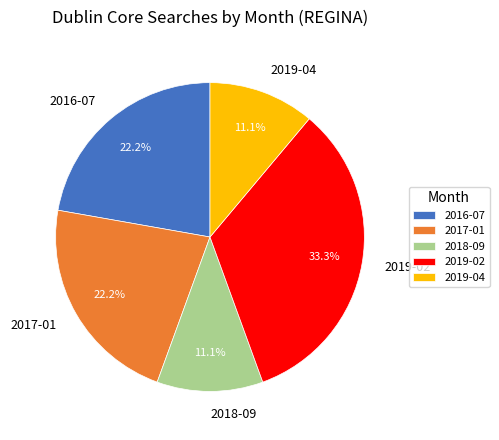

Which slice is the largest?

2019-02